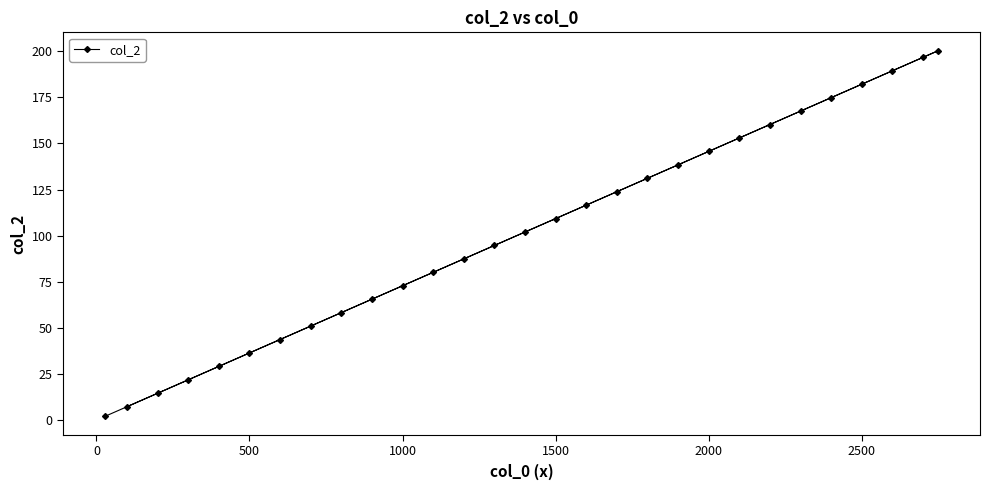

What is the difference between the maximum and minimum values?

198.4